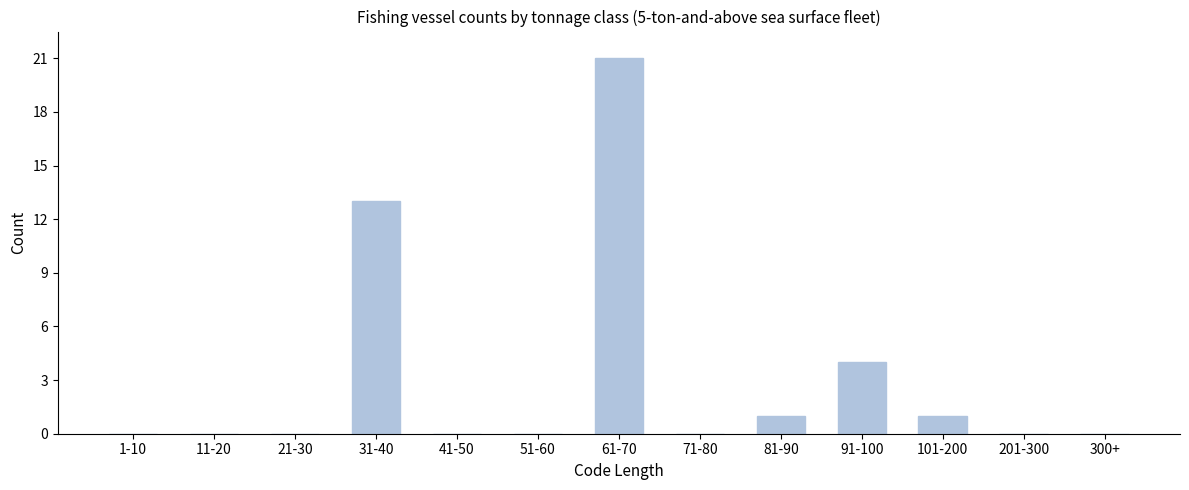

Reading left to right, what are all the values shown in this chart?

1-10=0	11-20=0	21-30=0	31-40=13	41-50=0	51-60=0	61-70=21	71-80=0	81-90=1	91-100=4	101-200=1	201-300=0	300+=0